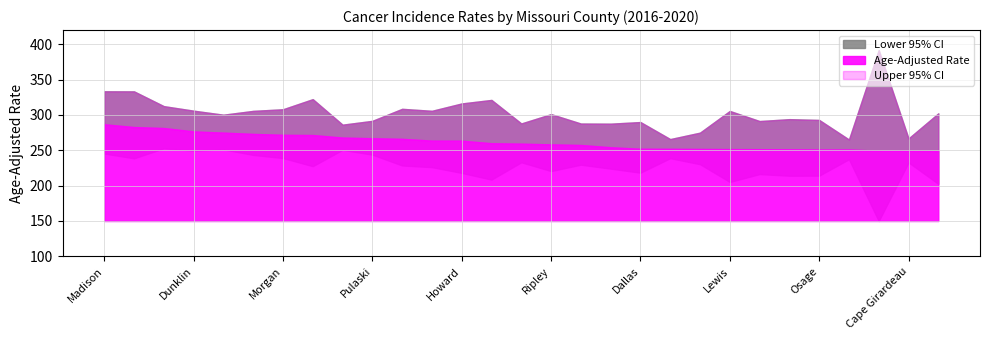

How many series are shown in this chart?

3